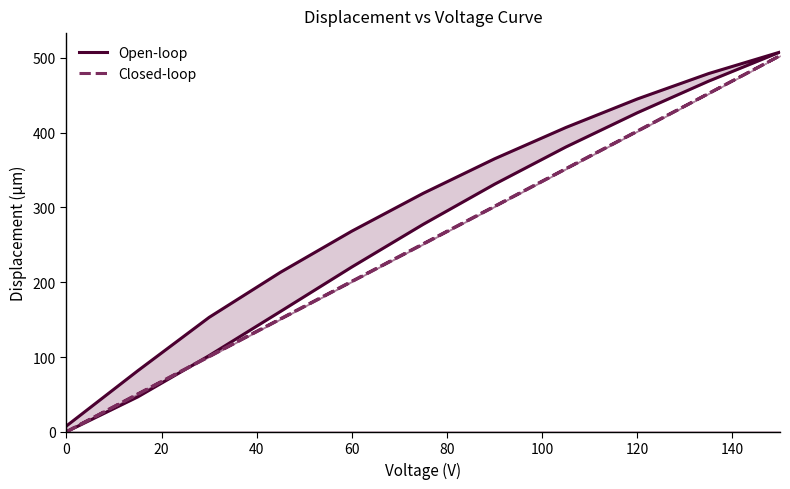

Reading left to right, transcribe all the data shown in this chart.

Open-loop: 0.0	46.7	101.9	160.9	220.4	277.4	331.1	380.9	426.6	468.9	507.8	479.1	445.1	407.0	365.1	318.9	268.4	213.3	153.0	81.6	7.8
Closed-loop: 0.0	50.2	100.3	150.6	200.8	250.9	301.1	351.5	401.7	452.2	502.9	452.6	402.3	352.0	301.7	251.6	201.4	151.2	101.1	50.7	0.3